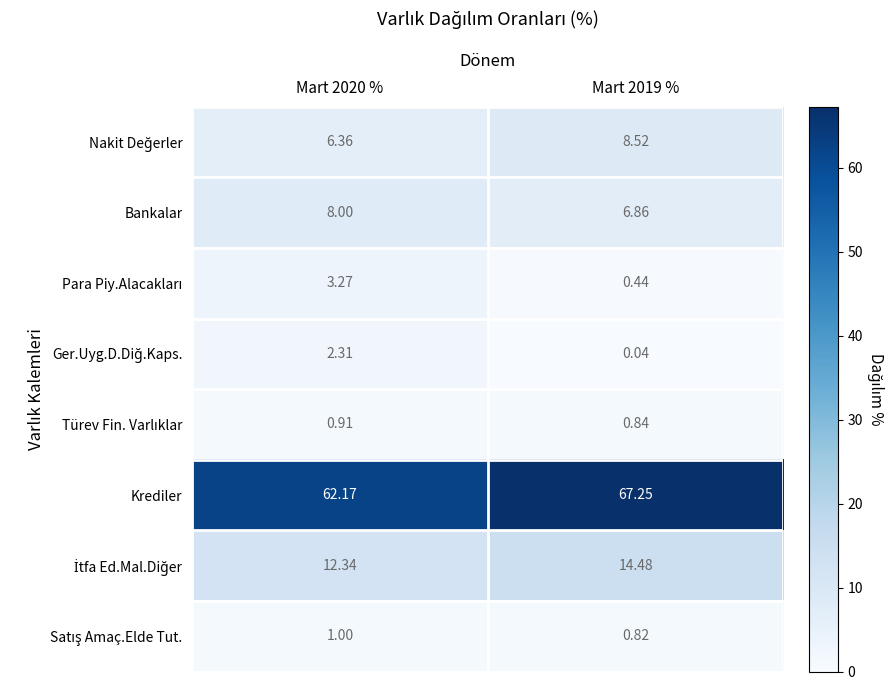

Which series has the largest range (max minus min)?

Krediler